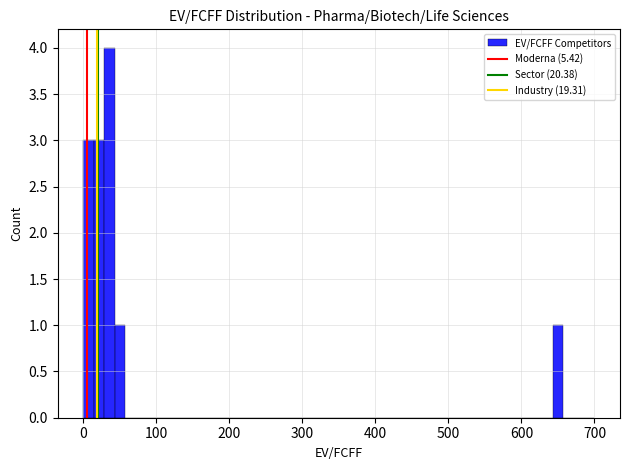

Read against the x-axis, roughly where is the centre of the tallest bar?

40